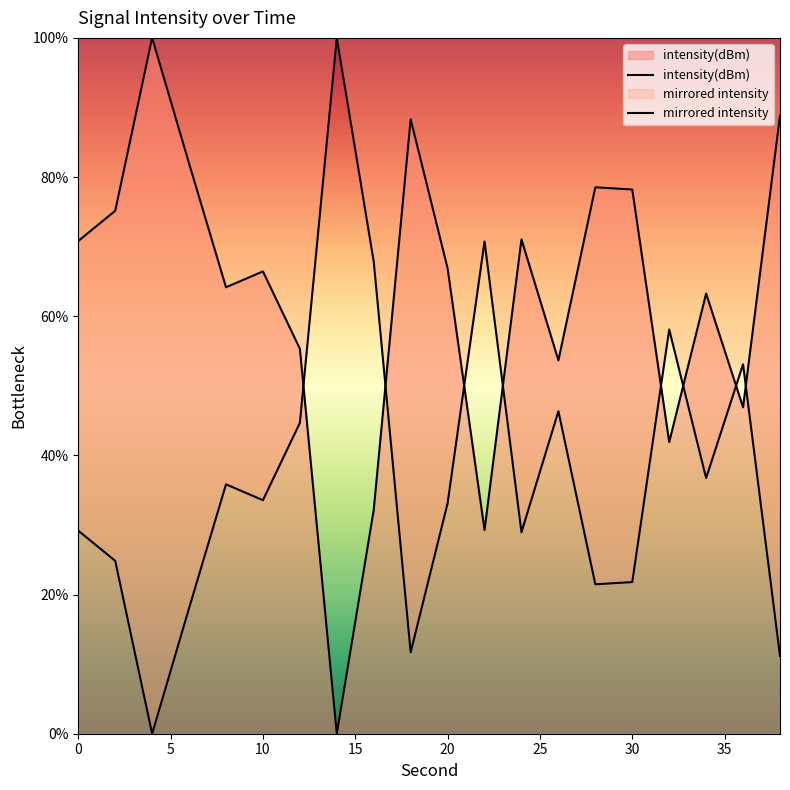

At which category does the chart reach its minimum across all series?

14